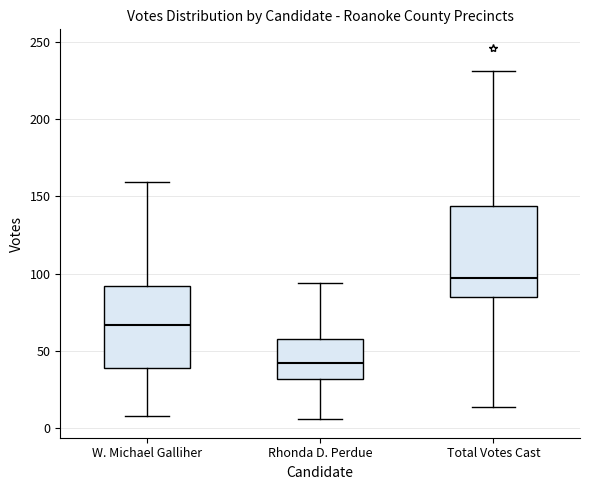

Reading left to right, transcribe this box plot: for each box, give where its median line is, the range the box spans, and where its two whiskers end, as read against the y-axis. The values are not printed on the chart, so give them approximately, as read against the axis.

W. Michael Galliher: median 65, box 40 to 90, whiskers 10 to 160
Rhonda D. Perdue: median 40, box 30 to 60, whiskers 5 to 95
Total Votes Cast: median 95, box 85 to 145, whiskers 15 to 230